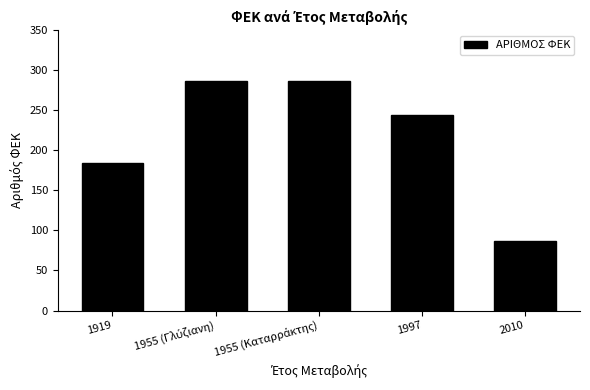

What is the value of the 1st bar from the left?

184